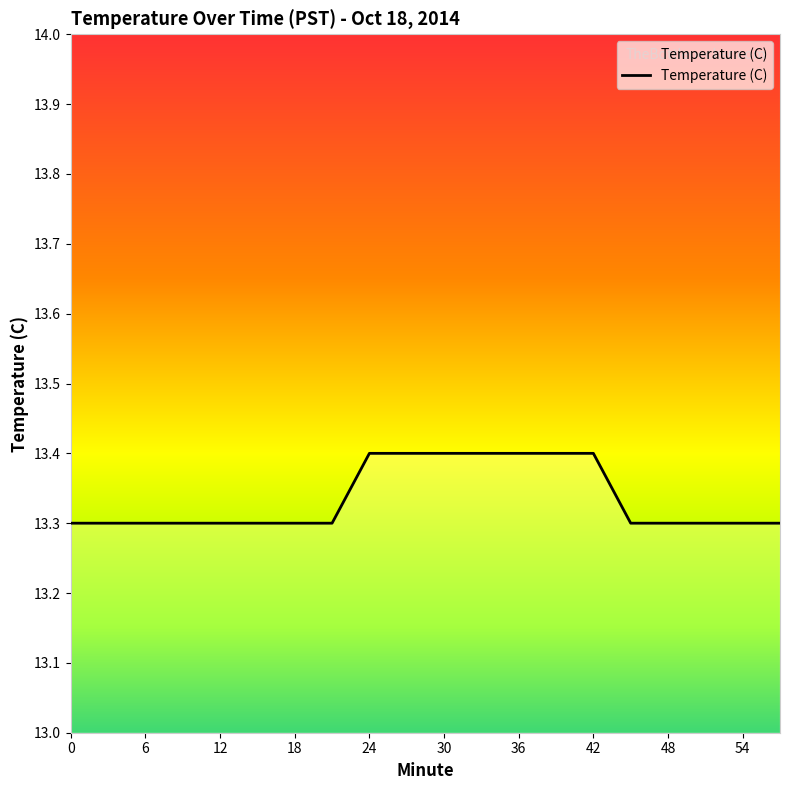

How many lines are shown in the chart?

1